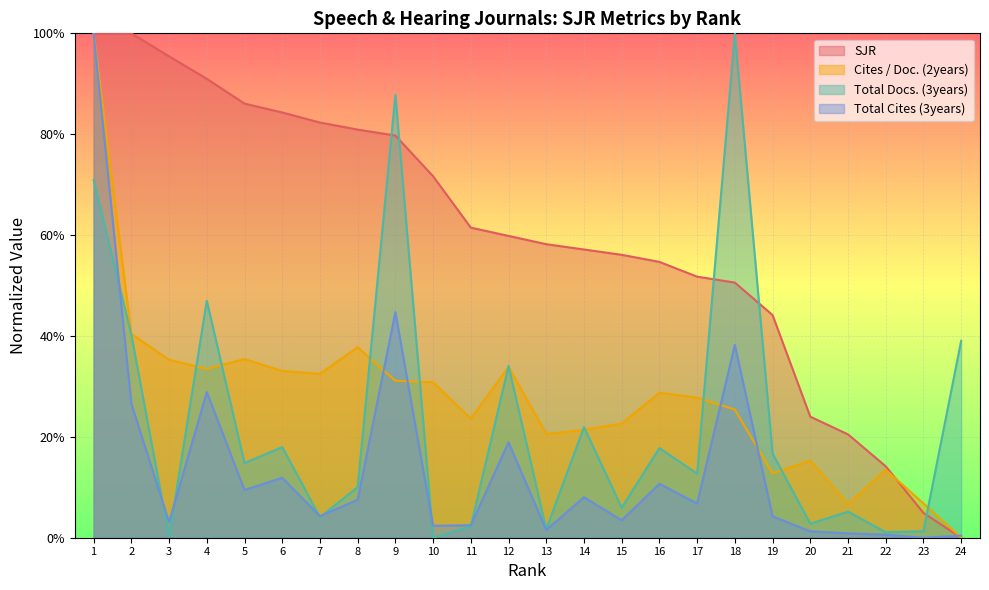

Where is the first local minimum for Cites / Doc. (2years)?

4